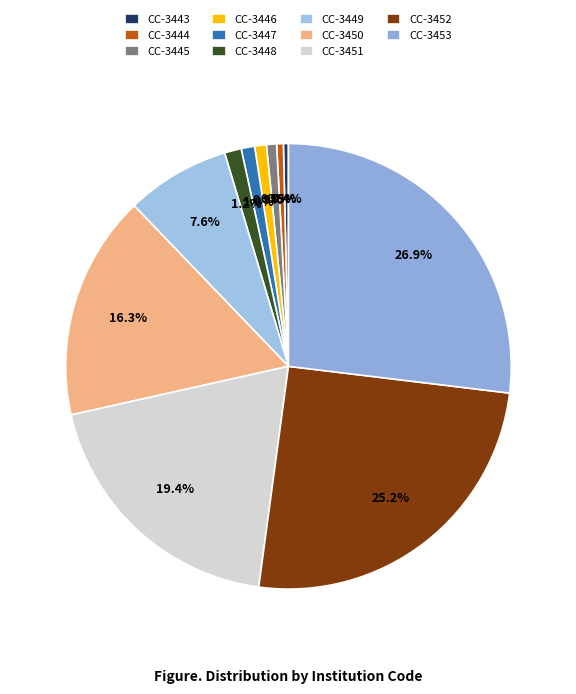

Count the number of slices in the pie.

11